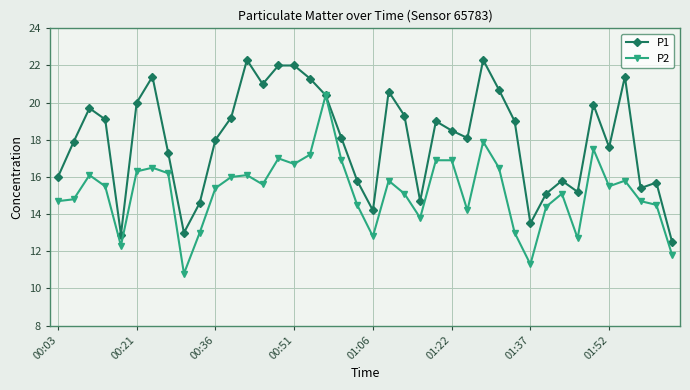

Which series has the largest total across all categories?

P1